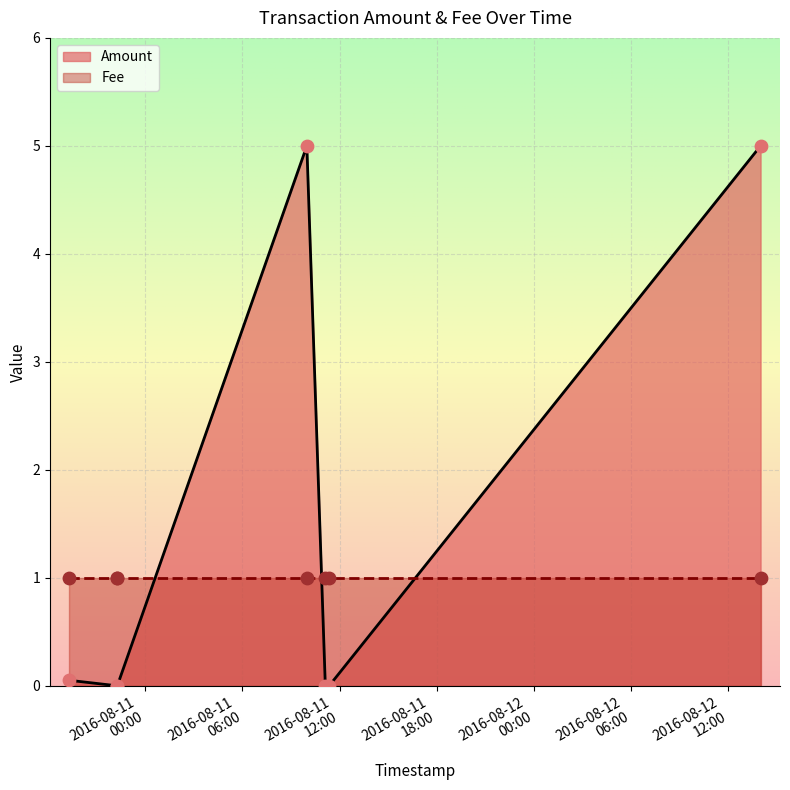

Between 2016-08-12 14:00:11 and 2016-08-10 19:18:49, which is larger?

2016-08-12 14:00:11